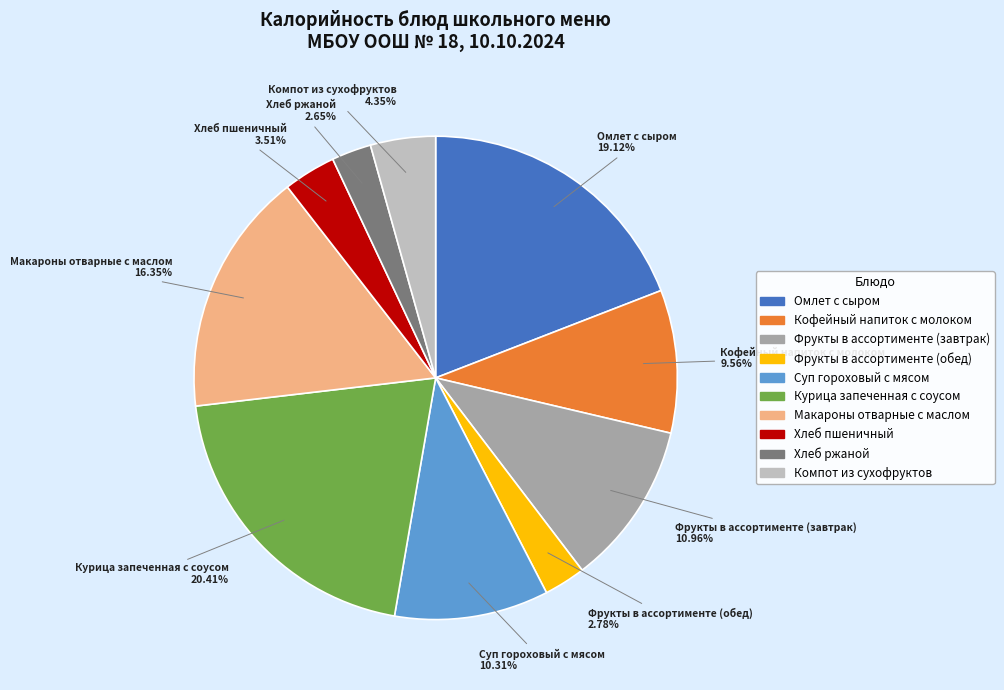

Does Компот из сухофруктов account for over 50% of the chart?

No